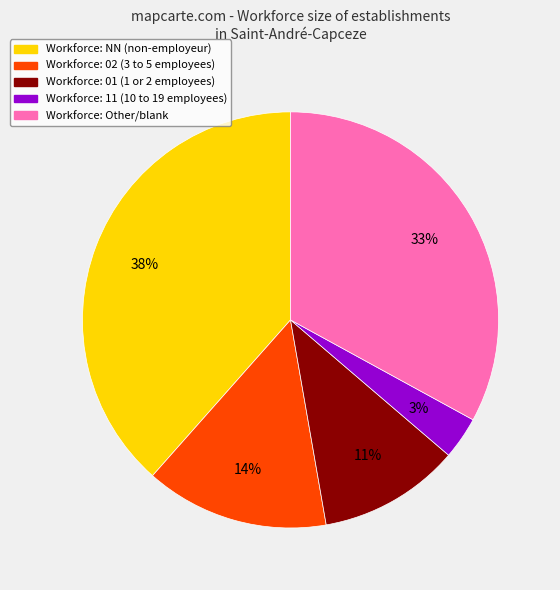

Does any single category account for the majority?

No